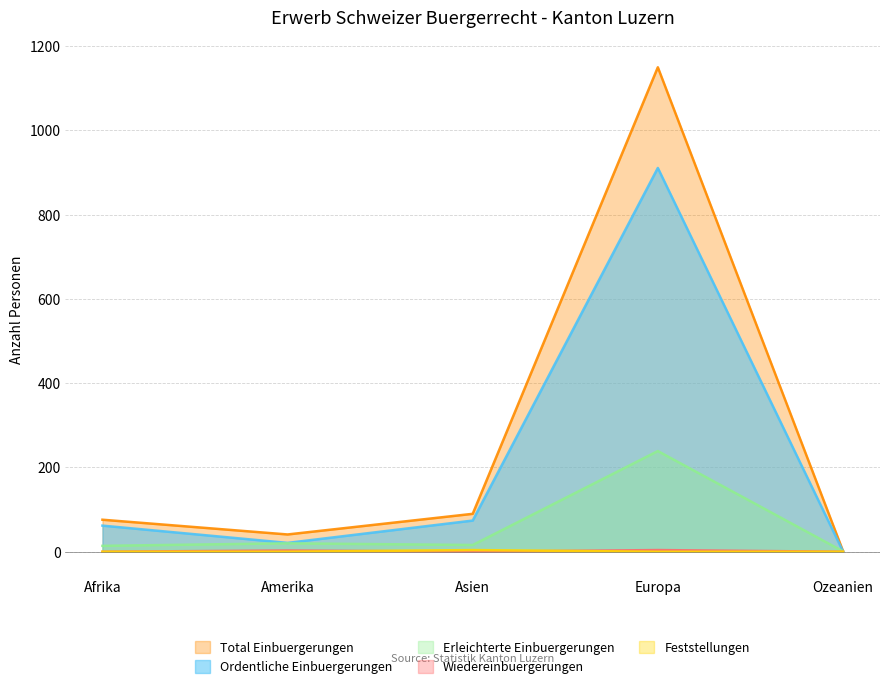

What are all the series names shown in the legend?

Total Einbuergerungen, Ordentliche Einbuergerungen, Erleichterte Einbuergerungen, Wiedereinbuergerungen, Feststellungen